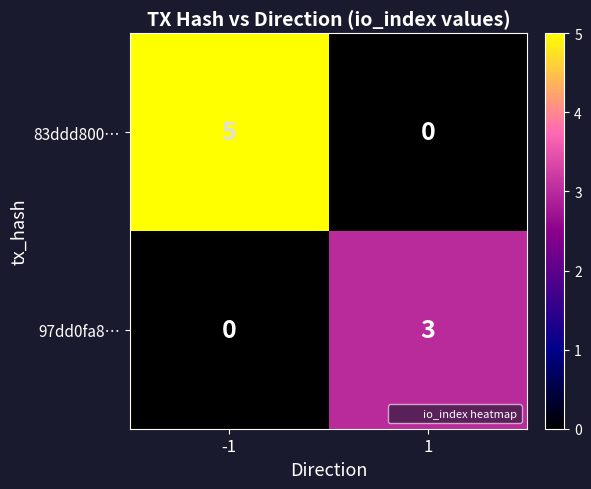

How many values in the 97dd0fa8… series are below 3?

1